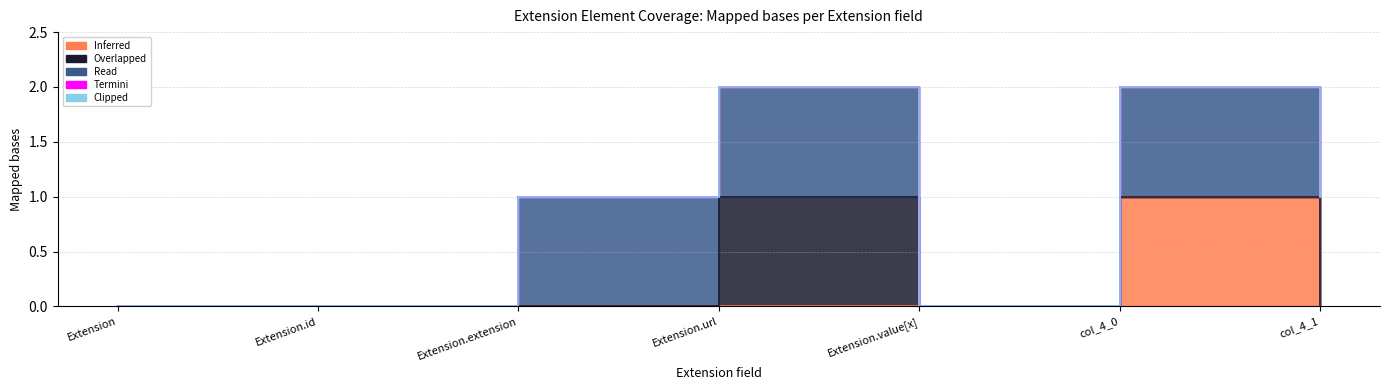

At which category is the sum across all series the highest?

Extension.url